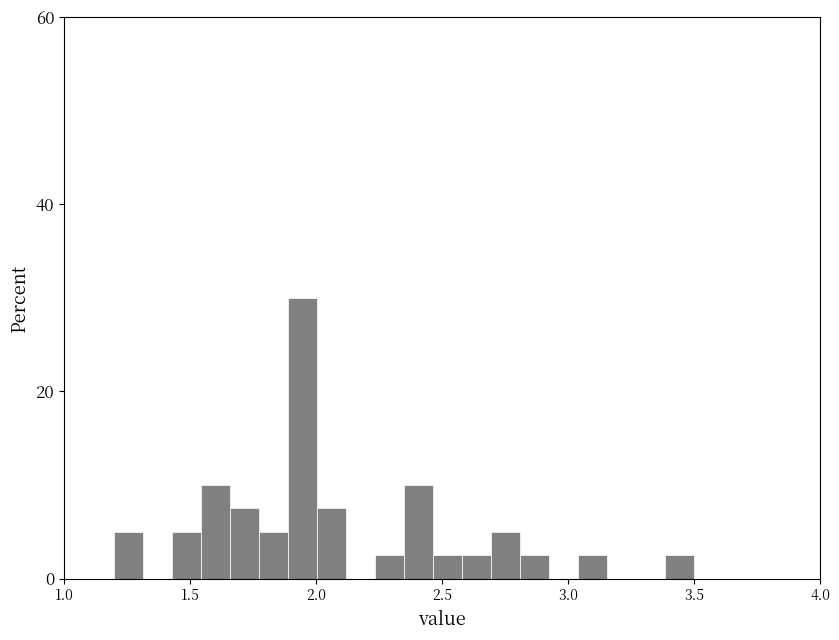

Read against the x-axis, roughly where is the centre of the tallest bar?

1.95